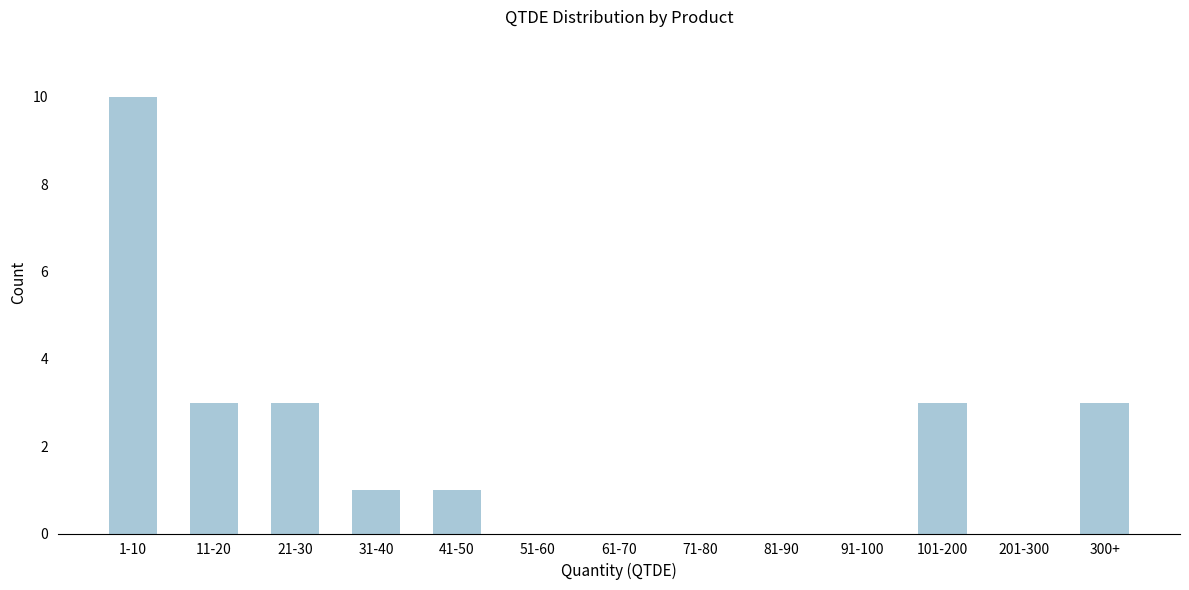

Reading left to right, transcribe all the data shown in this chart.

1-10=10	11-20=3	21-30=3	31-40=1	41-50=1	51-60=0	61-70=0	71-80=0	81-90=0	91-100=0	101-200=3	201-300=0	300+=3